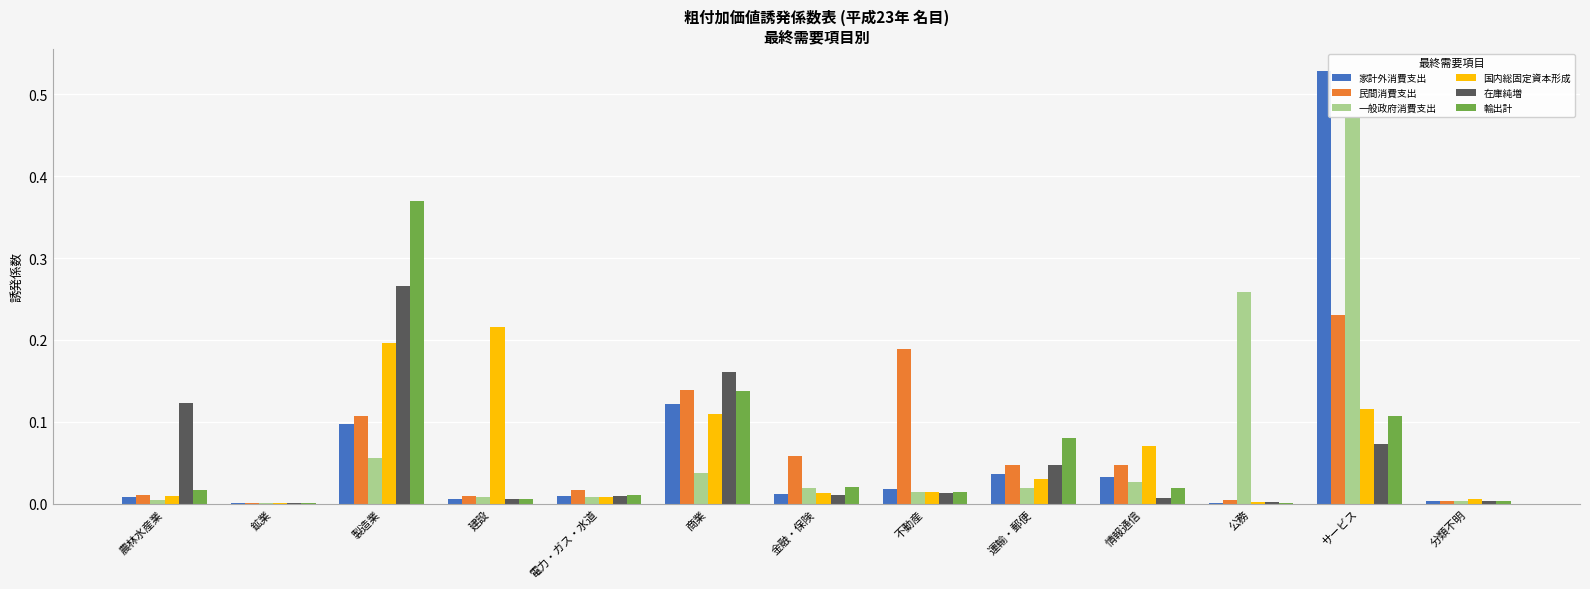

Between 情報通信 and 公務, which series saw the biggest shift?

一般政府消費支出